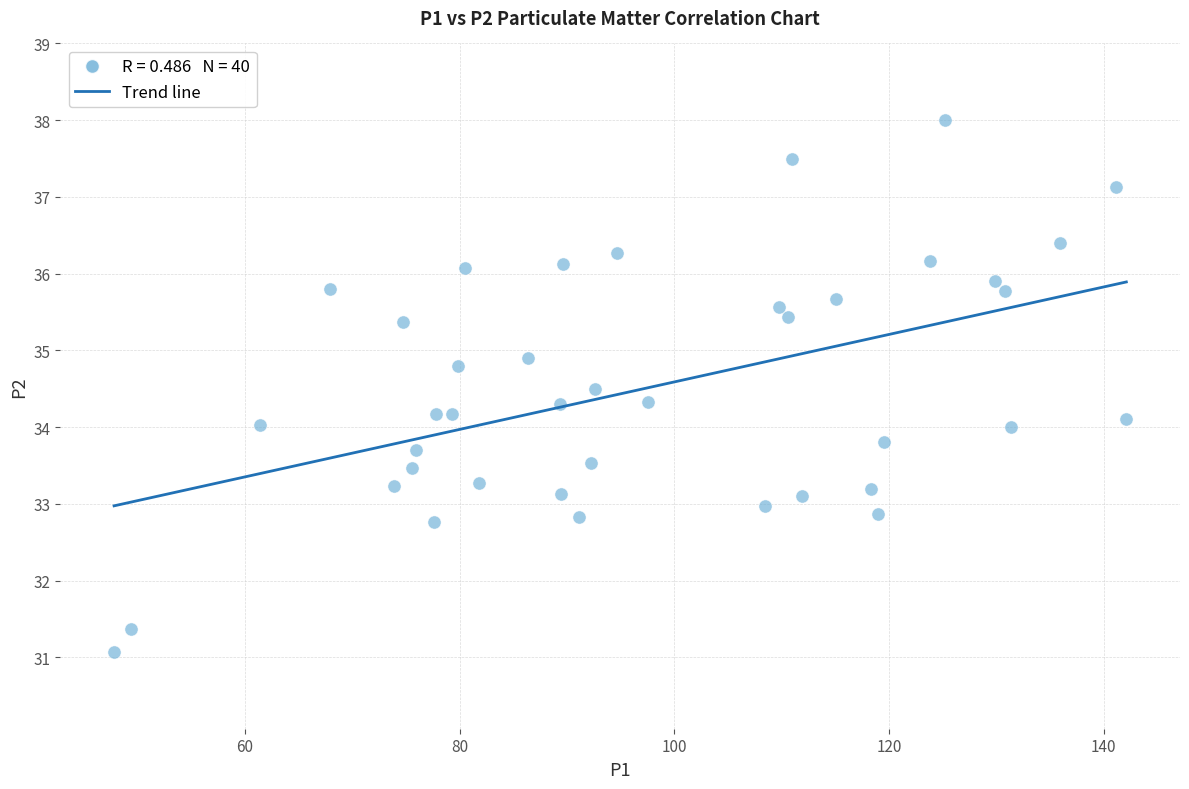

What is the range of X values (max minus min)?

94.3